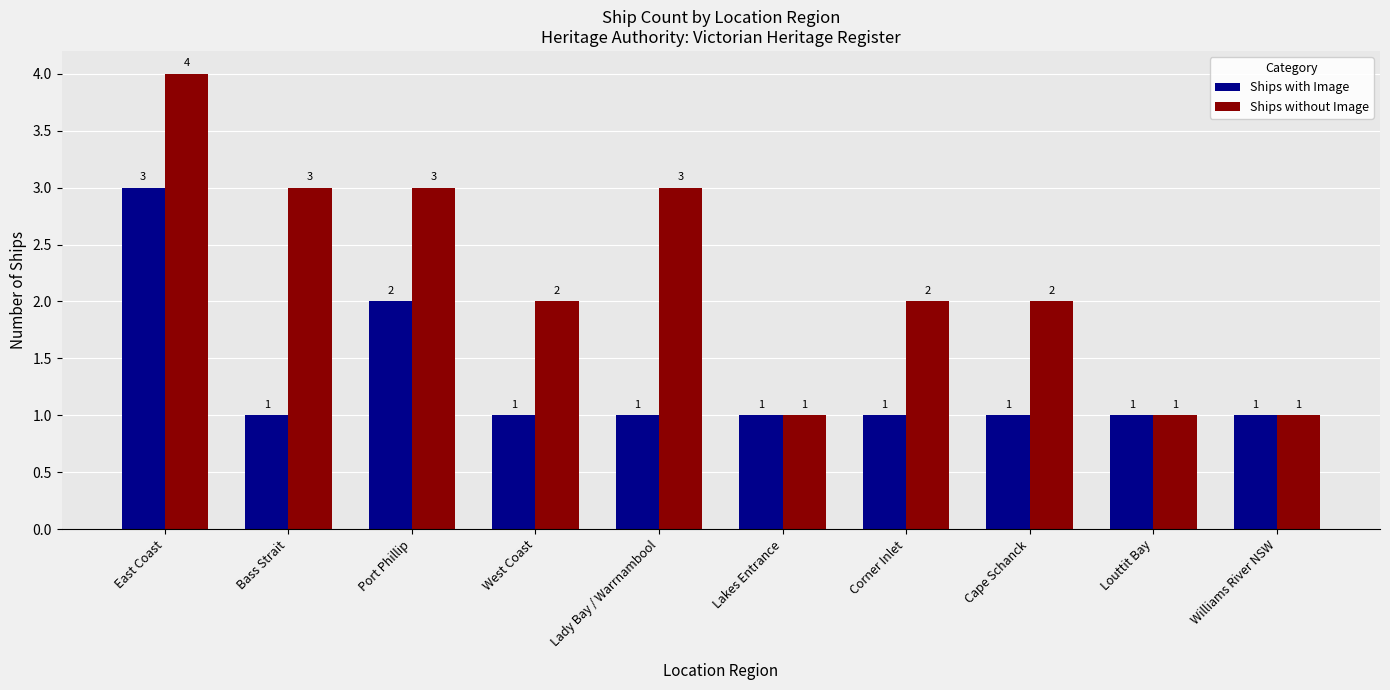

The value of Ships without Image at Lady Bay / Warrnambool is 1. True or false?

False